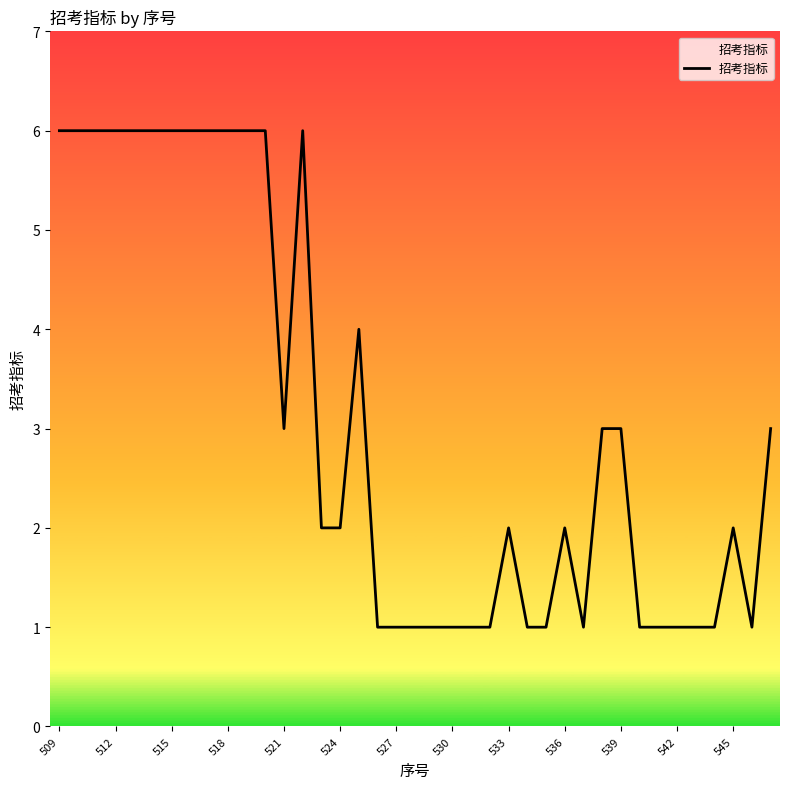

What is the maximum value shown in the chart?

6